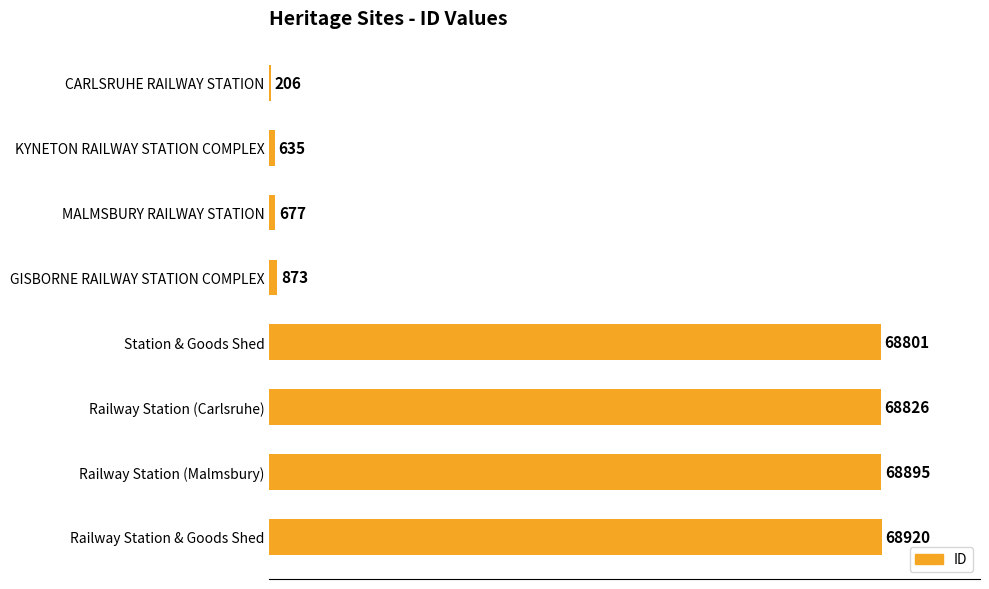

Which category has the highest value across all series?

Railway Station & Goods Shed